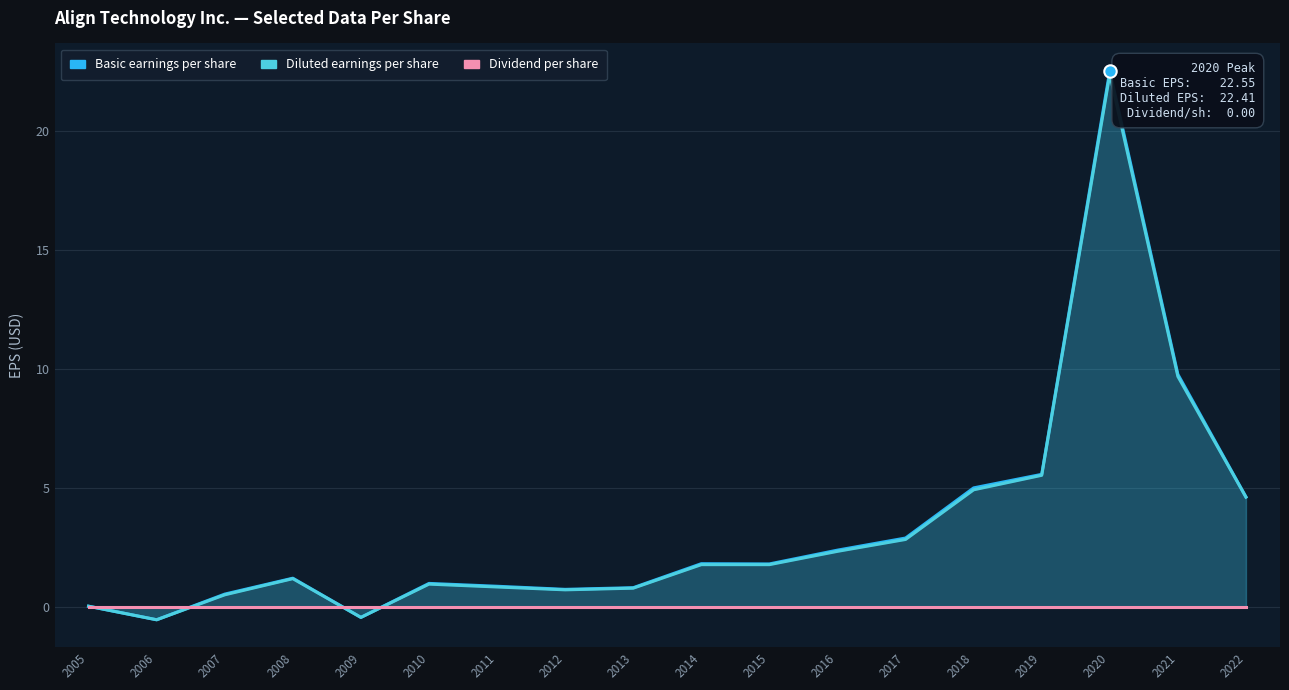

What is the total value across all series at 2013?

1.6